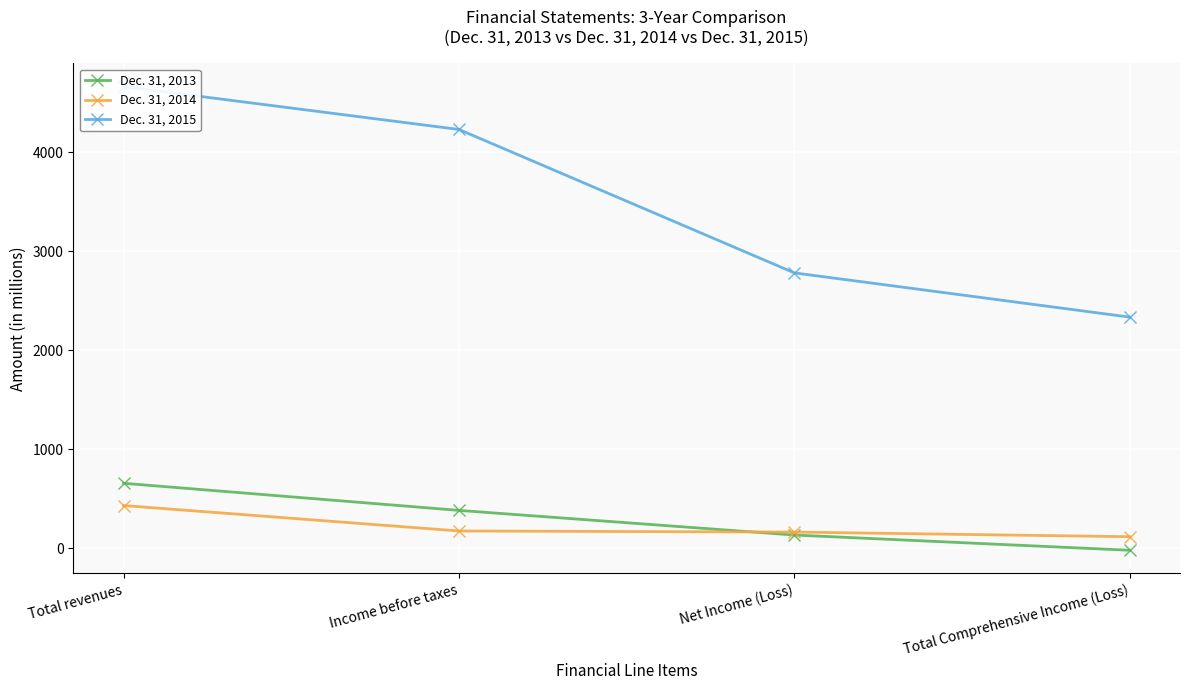

Where does the Dec. 31, 2014 series first go above 172?

Total revenues